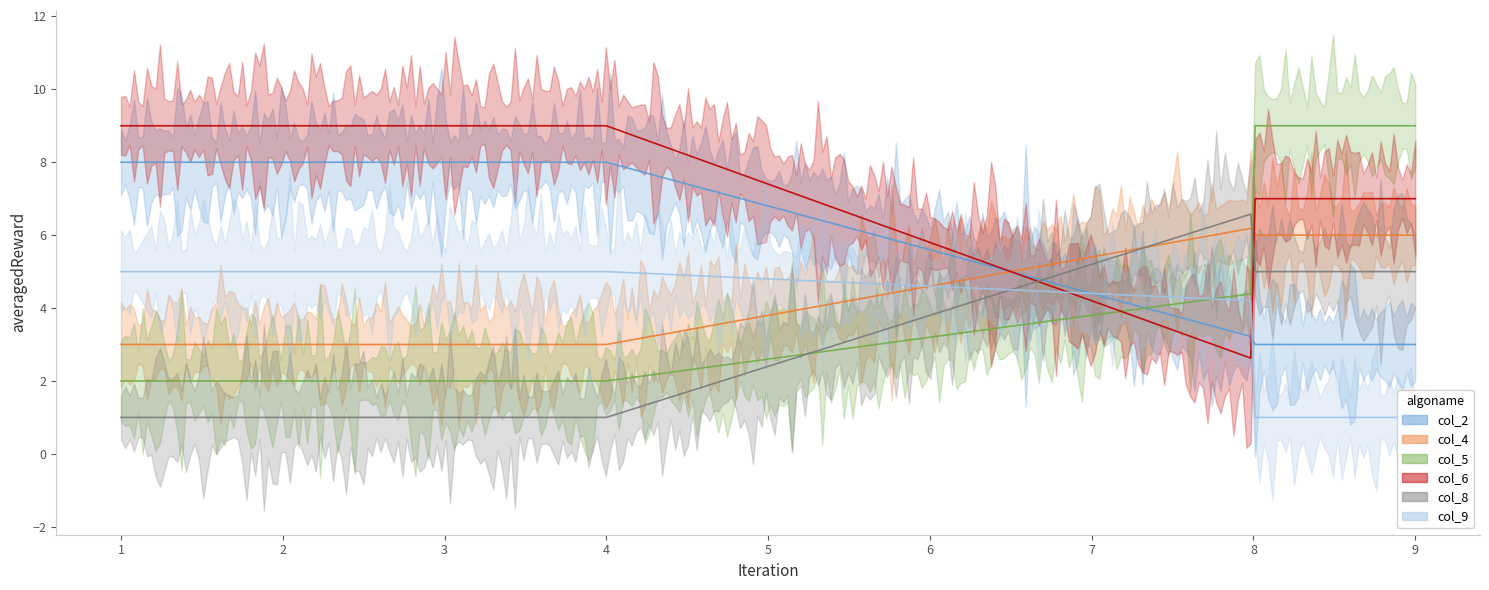

What is the sum of all col_4 values?

45